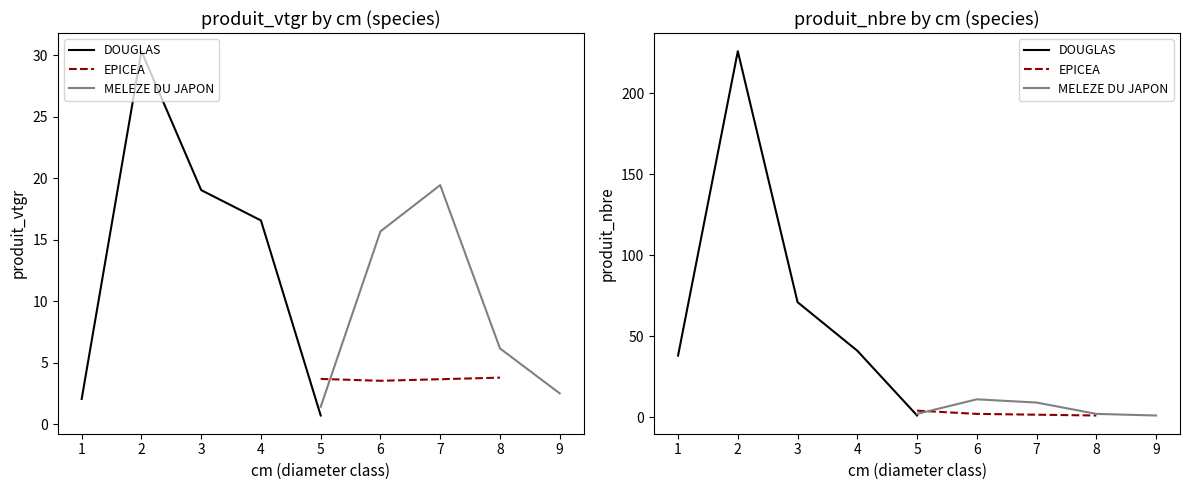

True or false: DOUGLAS has a value of 16.6 at 4.

True